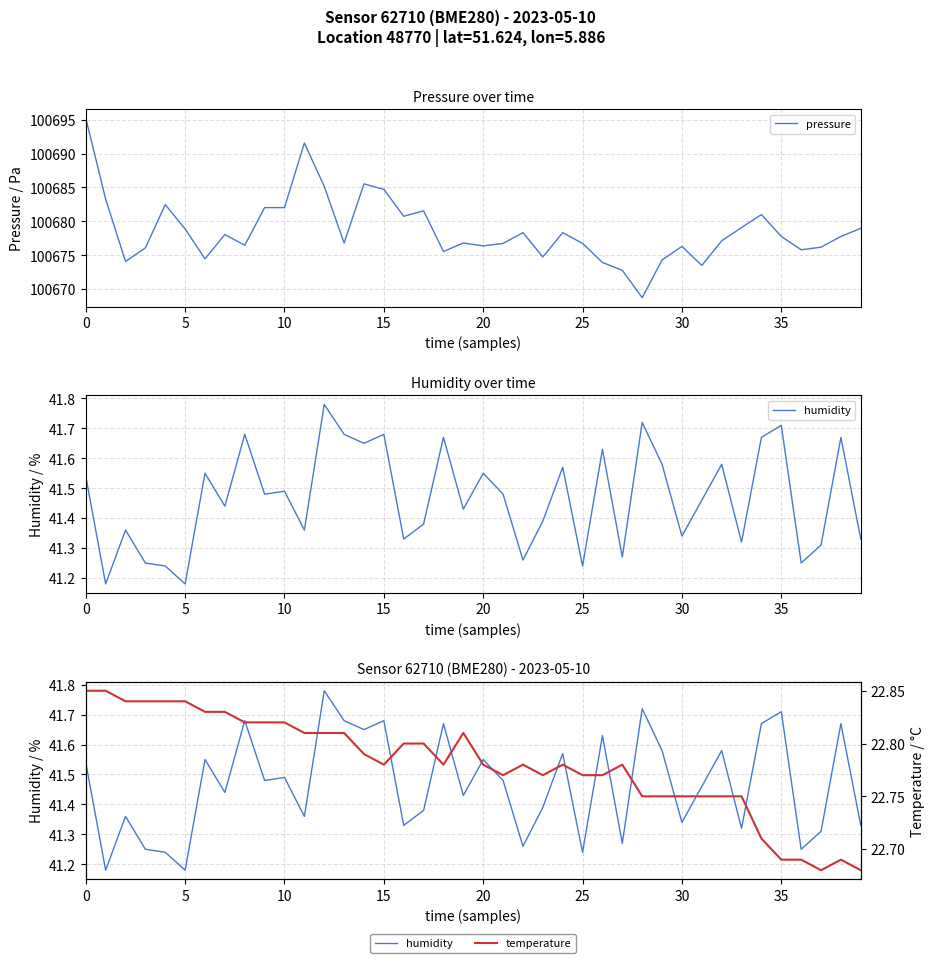

True or false: pressure has more than 1 points higher than both neighbors.

True